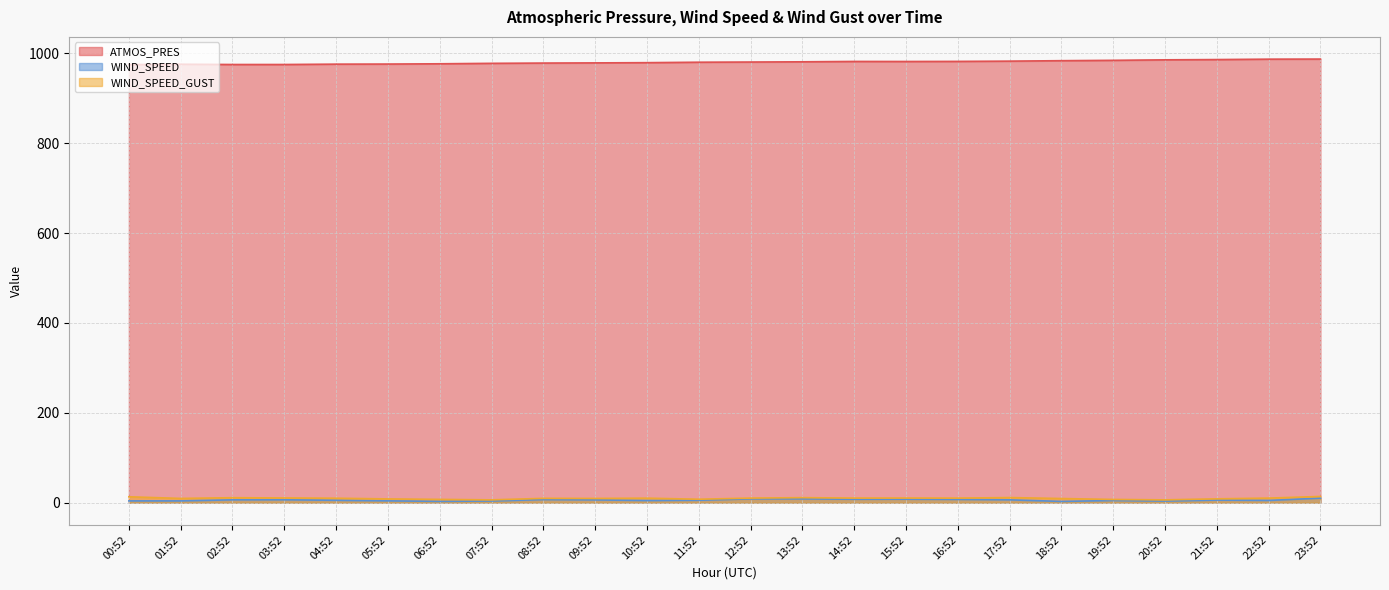

True or false: WIND_SPEED and ATMOS_PRES cross at least once.

False